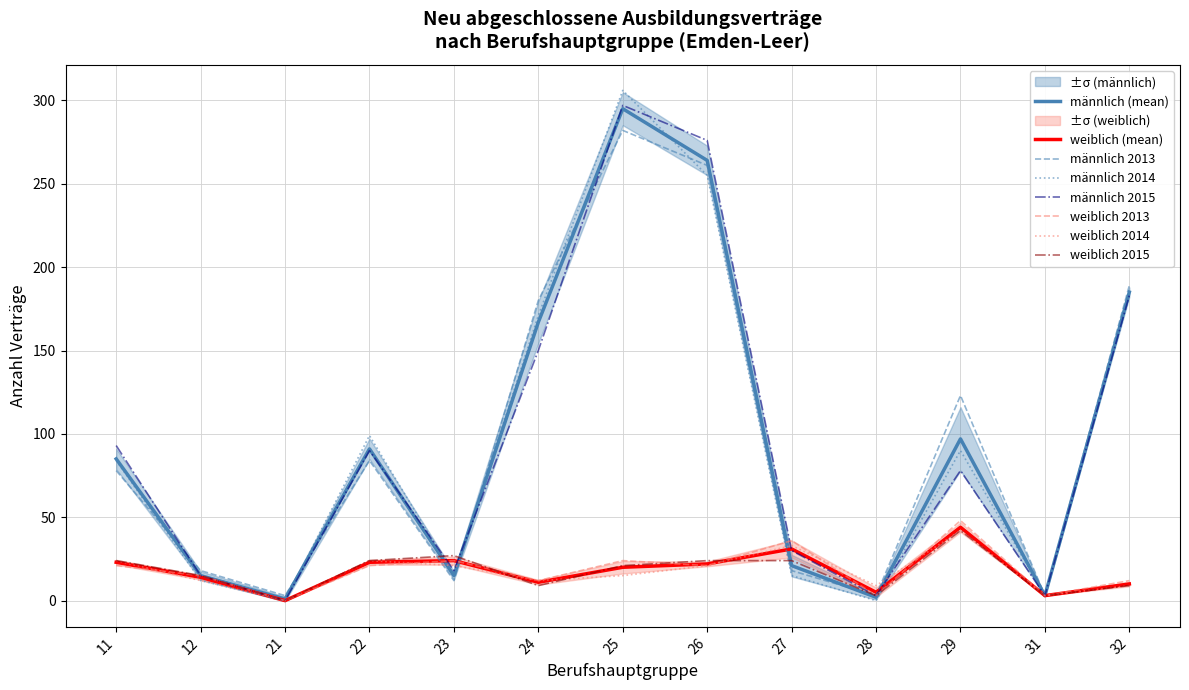

How many positive values does the weiblich_2015 series have?

12